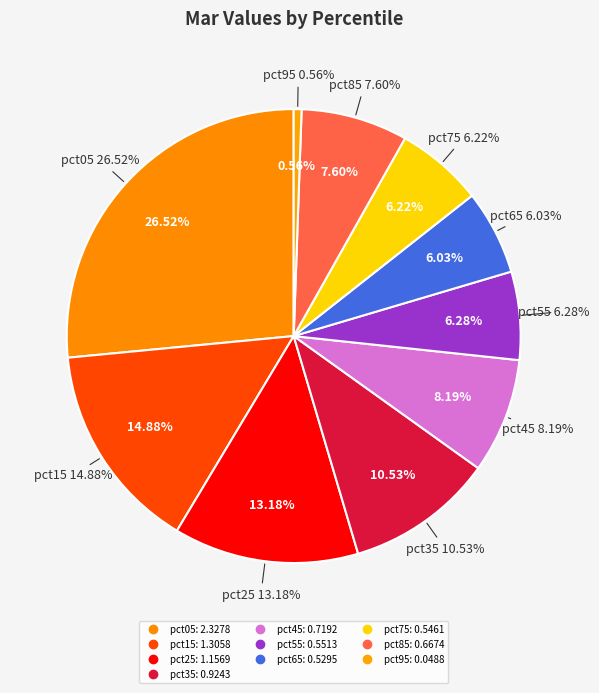

Does pct55 represent more than half of the total?

No